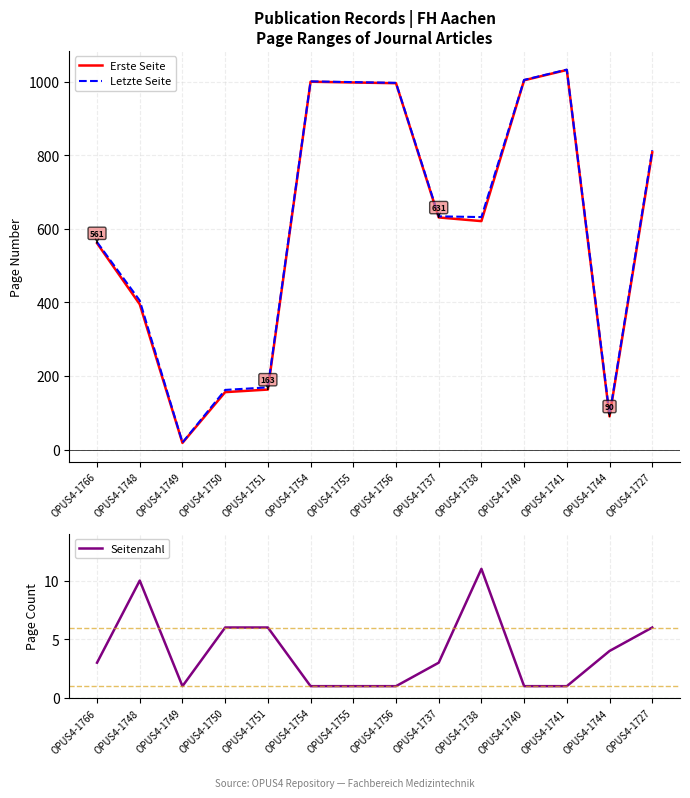

Read the Erste Seite value at OPUS4-1737, to the nearest 100.

600